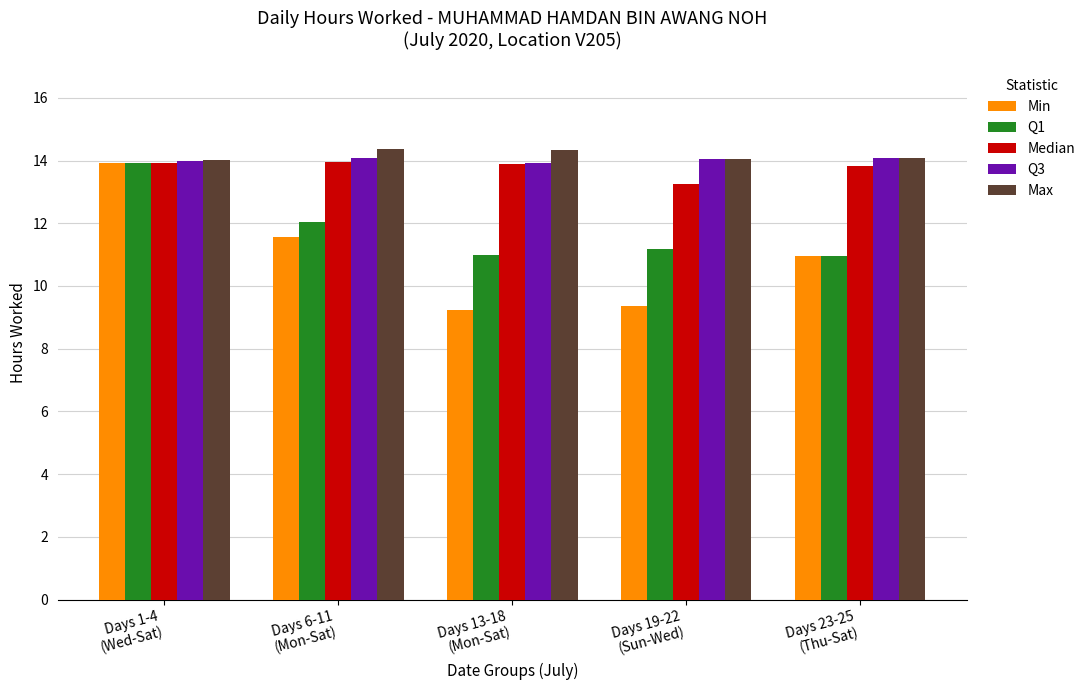

At which category is the sum across all series the highest?

Days 1-4
(Wed-Sat)